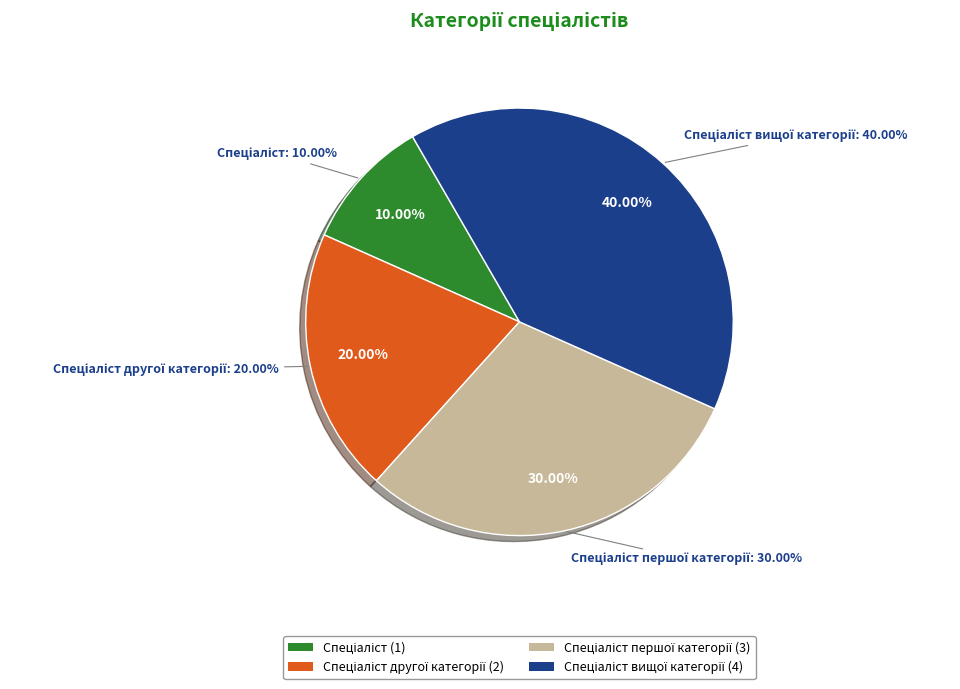

What is the largest slice in the pie chart?

Спеціаліст вищої категорії